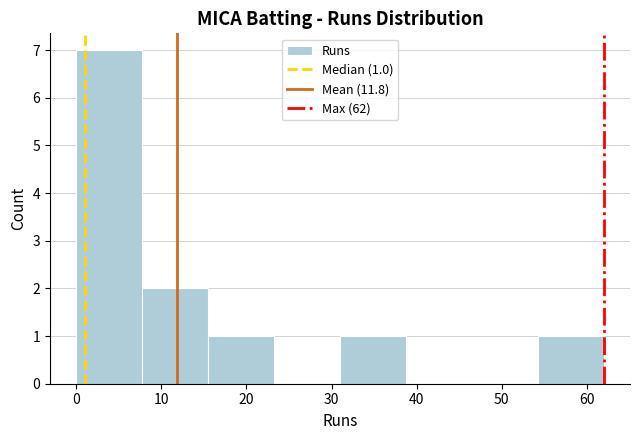

Which range on the x-axis has the tallest bar?

0 to 8